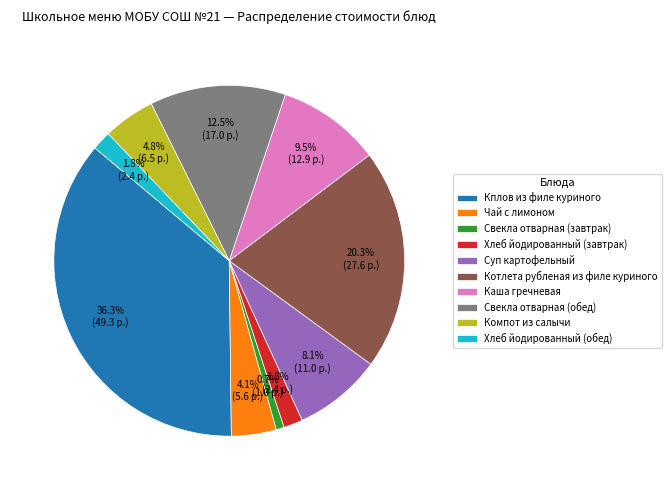

Is it true that Хлеб йодированный (обед) is 14% of the pie?

False